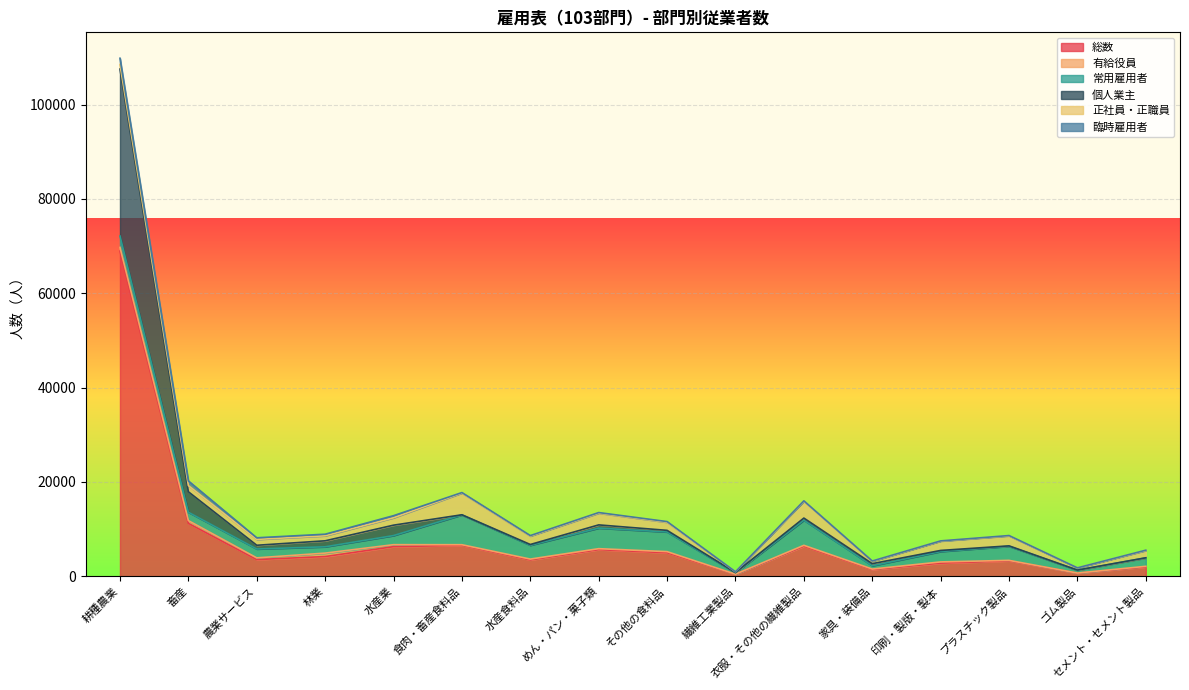

What is the value of the 有給役員 point at the 12th from the left?

109